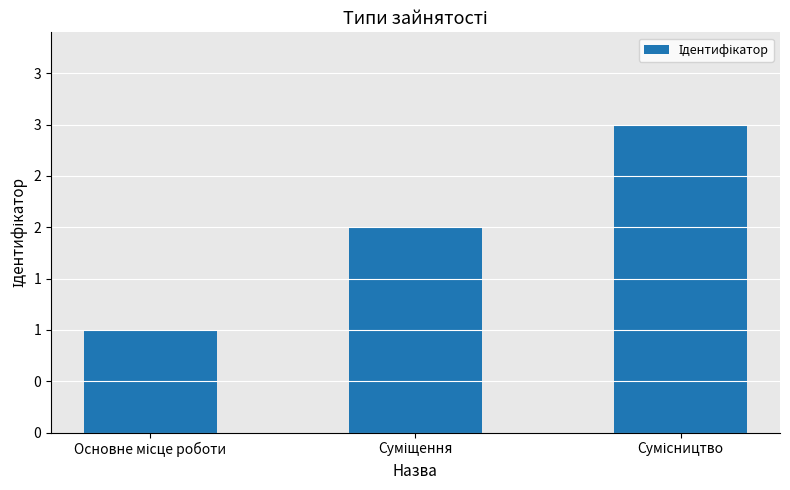

What is the difference between the maximum and minimum values?

2